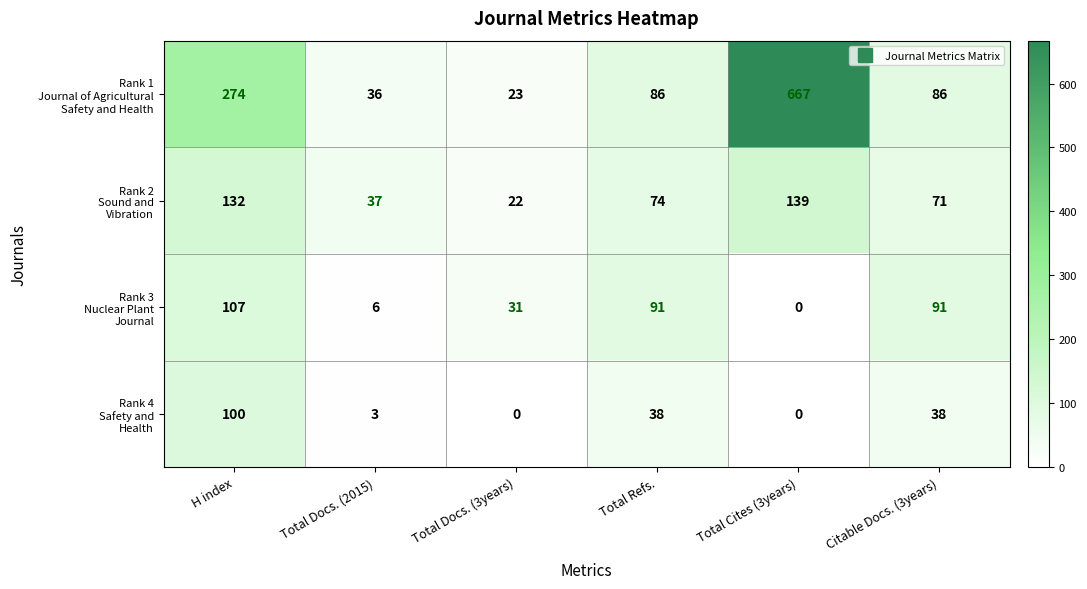

What is the greatest value displayed?

667